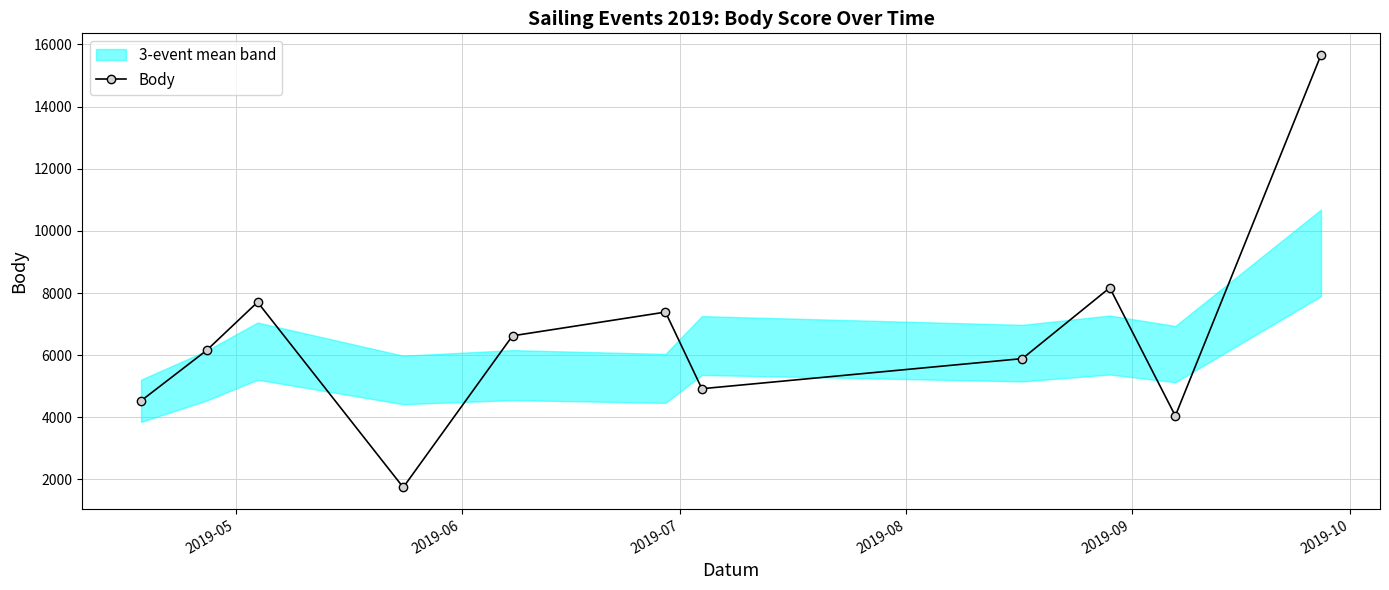

How many interior local valleys does the Body series have?

3